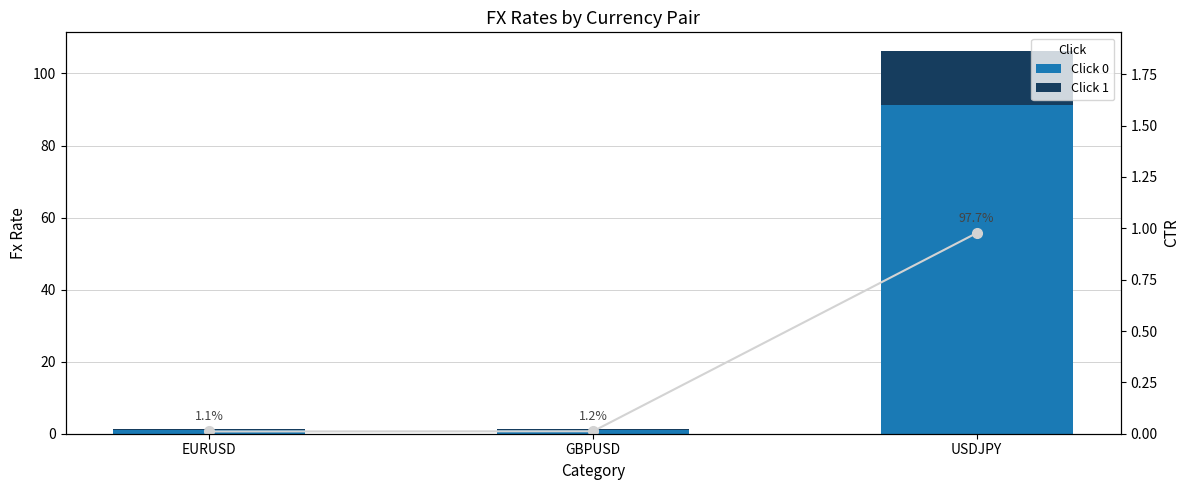

Rank the series at GBPUSD from highest to lowest value.

Click 0, Click 1, CTR line